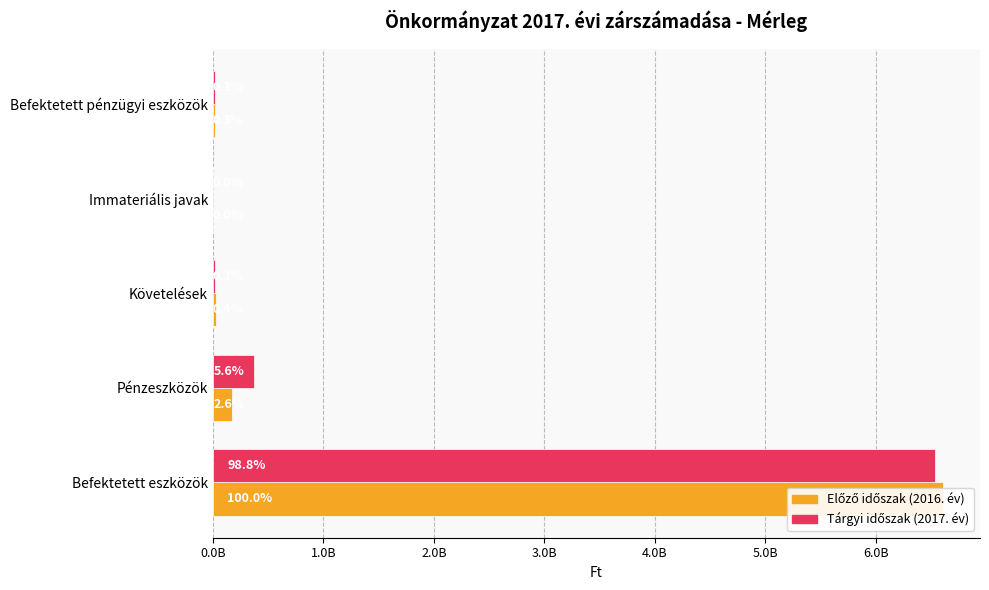

Reading left to right, what are all the values shown in this chart?

Előző időszak (2016. év): 6610865611	168713379	29690367	759809	17610000
Tárgyi időszak (2017. év): 6532955967	368343063	18665122	2307107	20610000